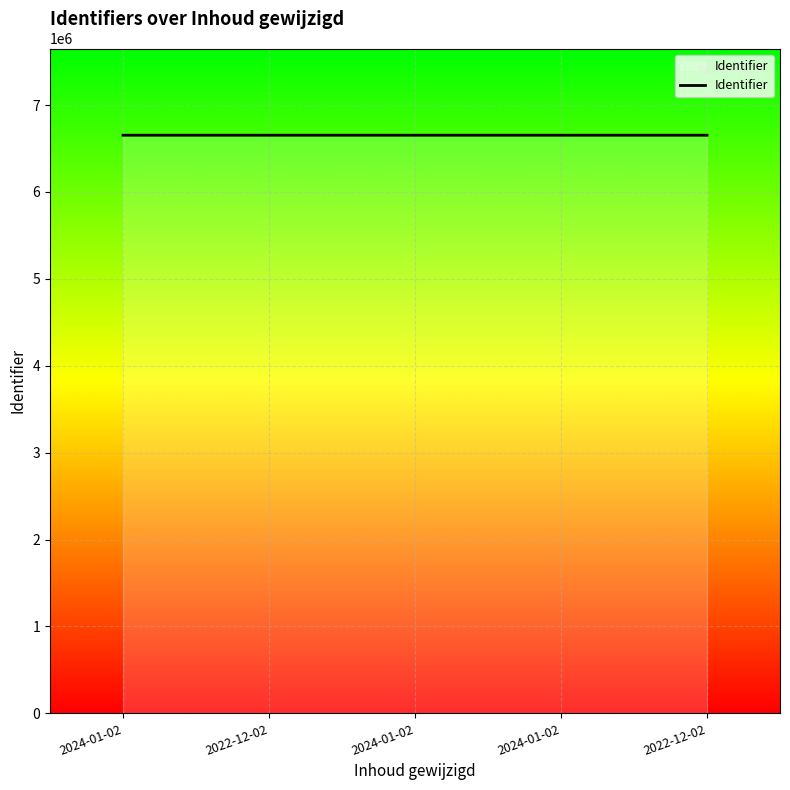

How many lines are shown in the chart?

1